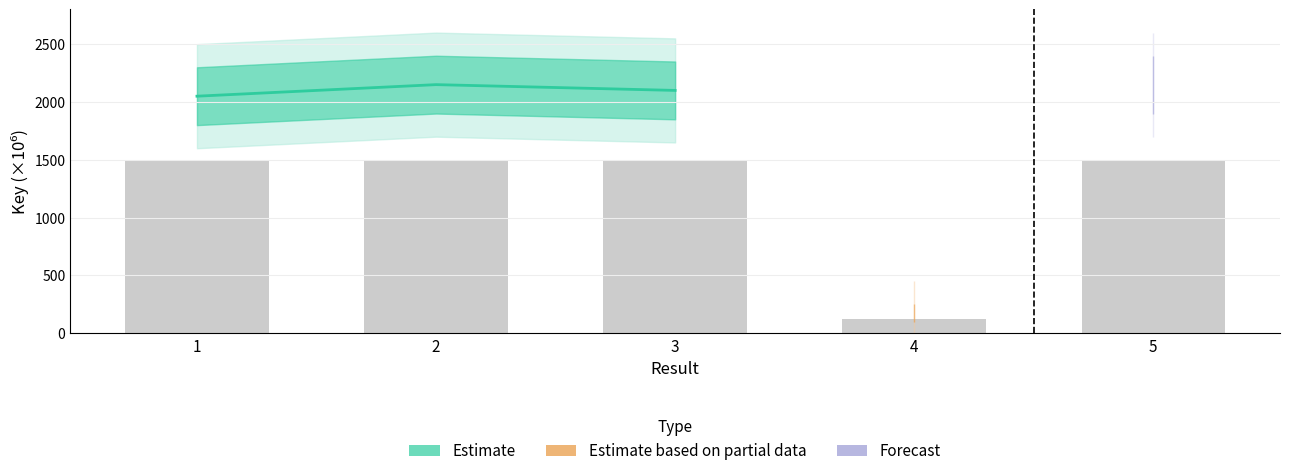

What is the sum of the values at 2 and 5?

3000.0